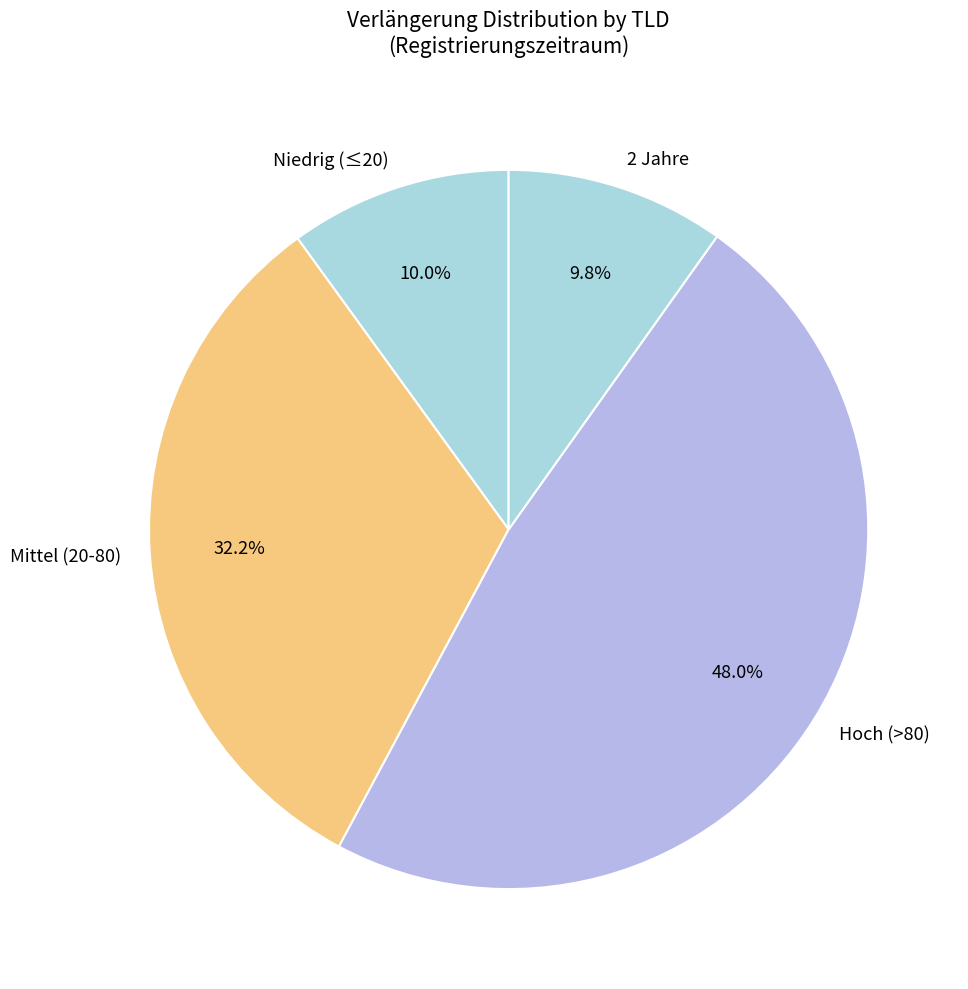

Between Niedrig (≤20) and Mittel (20-80), which is larger?

Mittel (20-80)